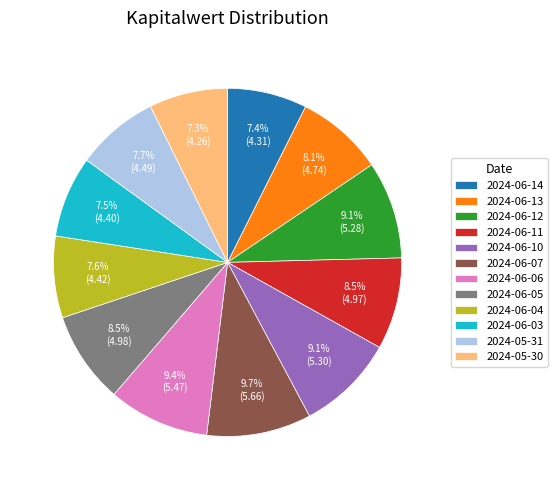

Is 2024-06-13 the majority of the pie?

No